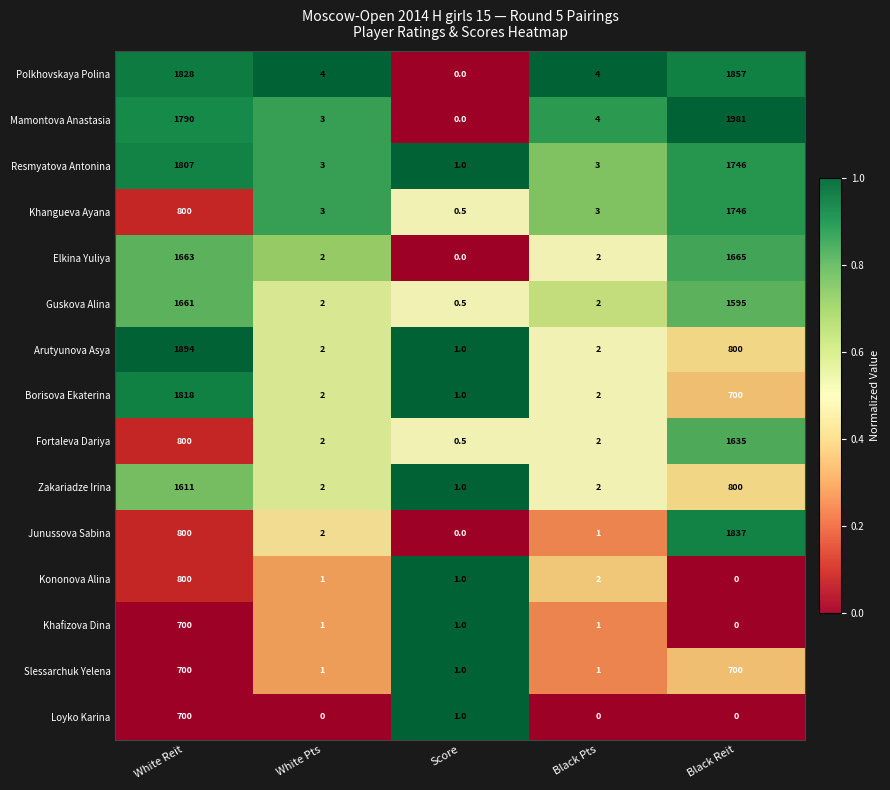

Which label corresponds to the largest value in the chart?

Black Reit